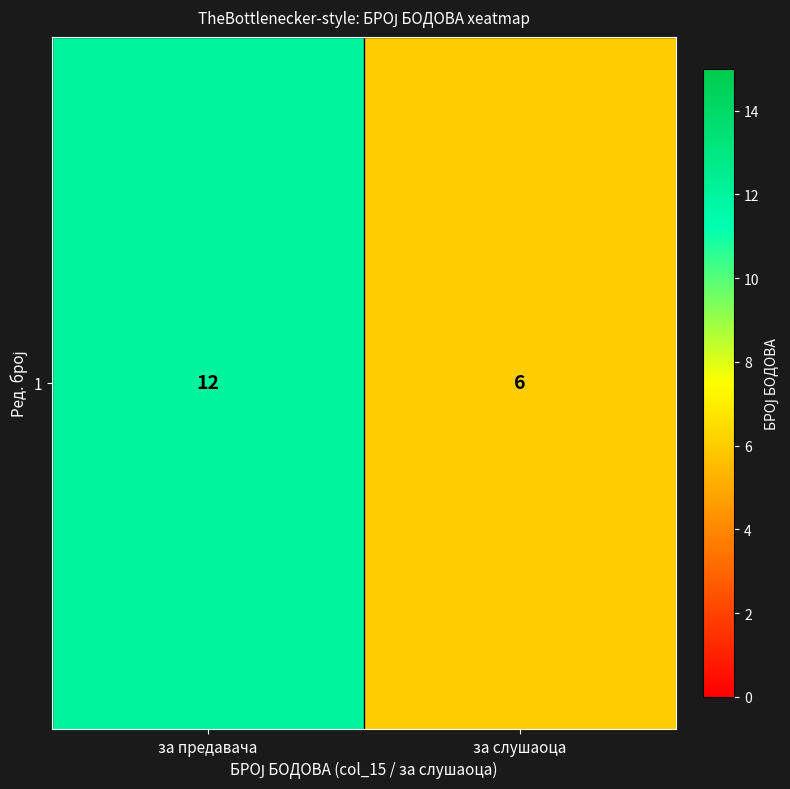

Reading left to right, list all the values displayed in this chart.

за предавача=12	за слушаоца=6